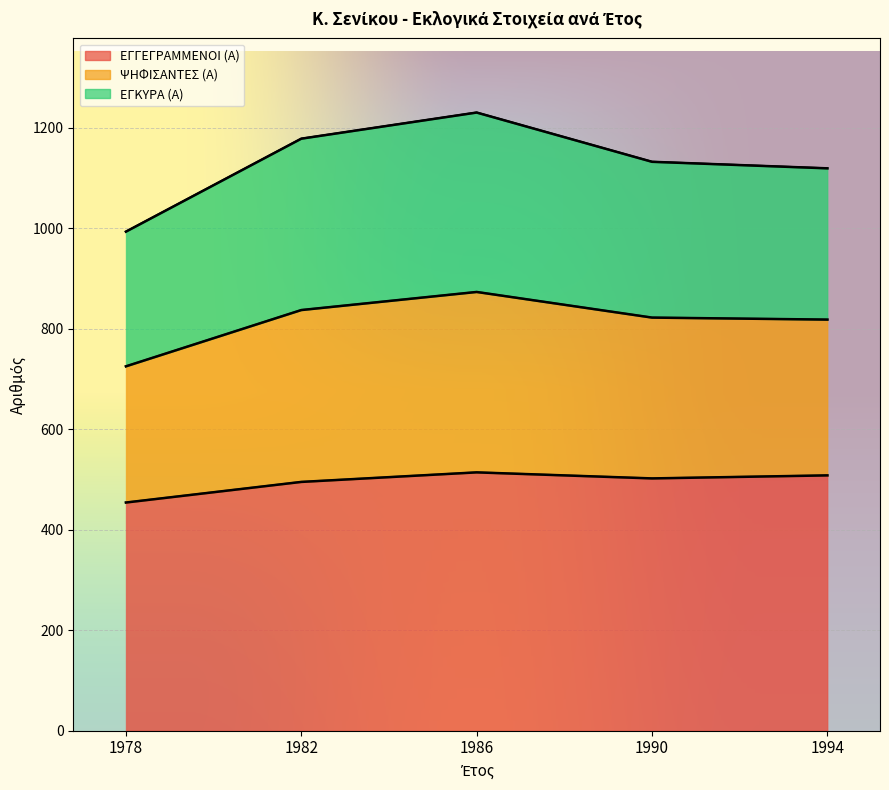

How many values in the ΕΓΓΕΓΡΑΜΜΕΝΟΙ (Α) series are below 502?

2